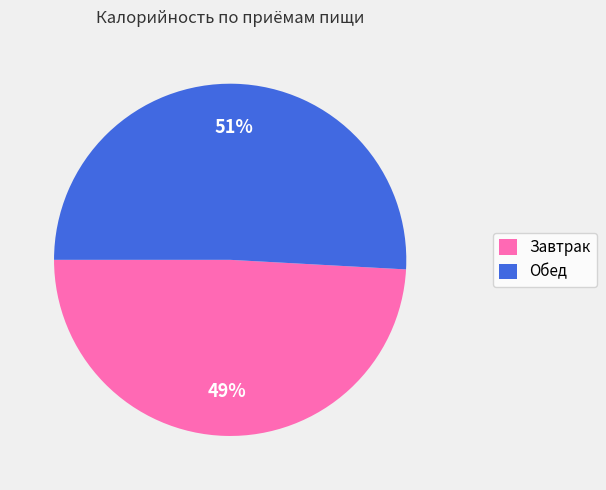

True or false: Завтрак accounts for 61% of the total.

False